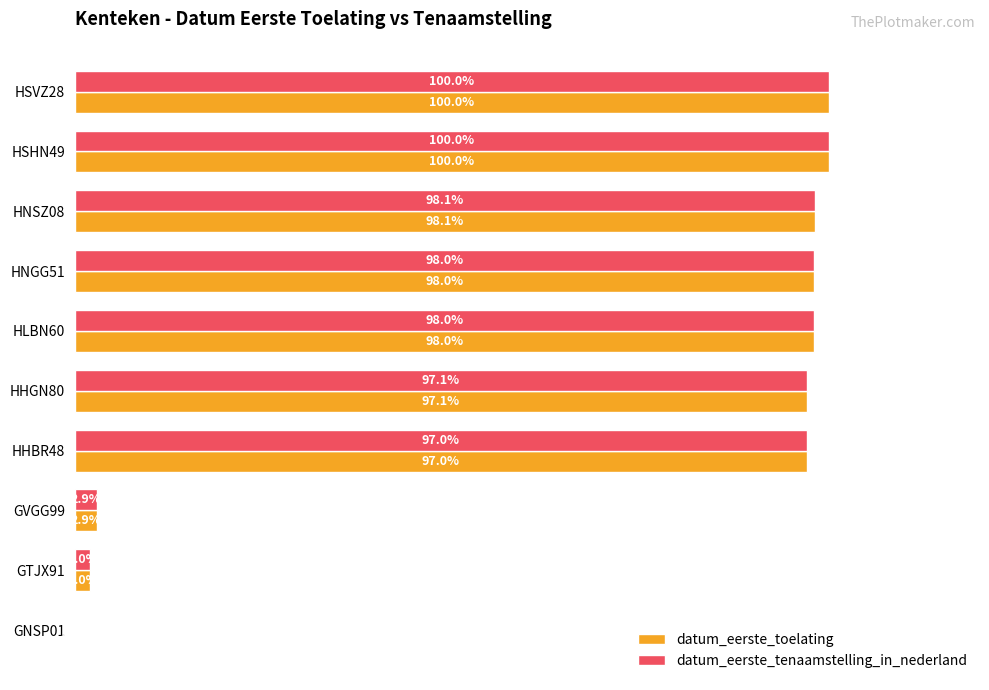

At which label is datum_eerste_toelating closest to 50?

HHBR48